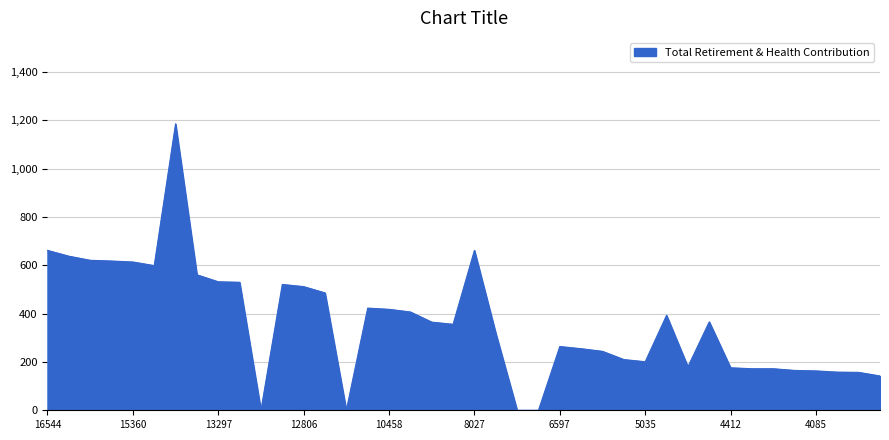

What is the greatest value displayed?

1186